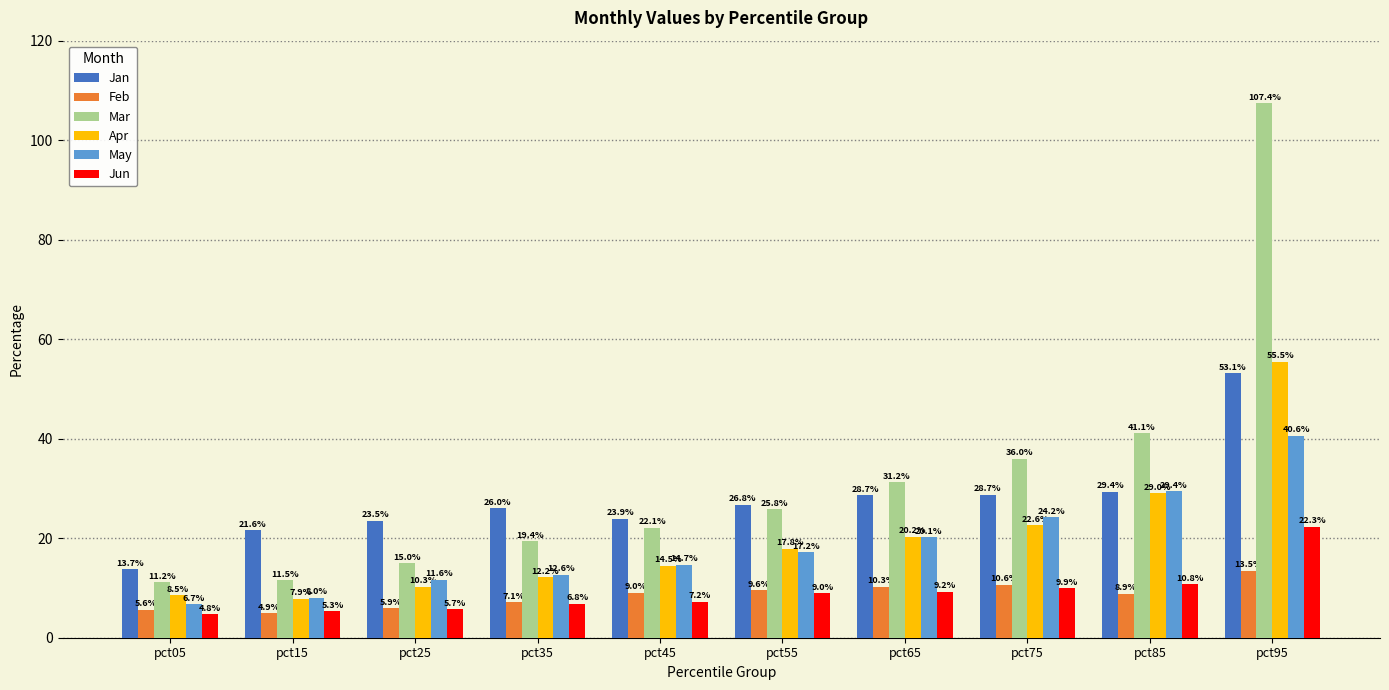

What is the average value of the Apr series?

19.9